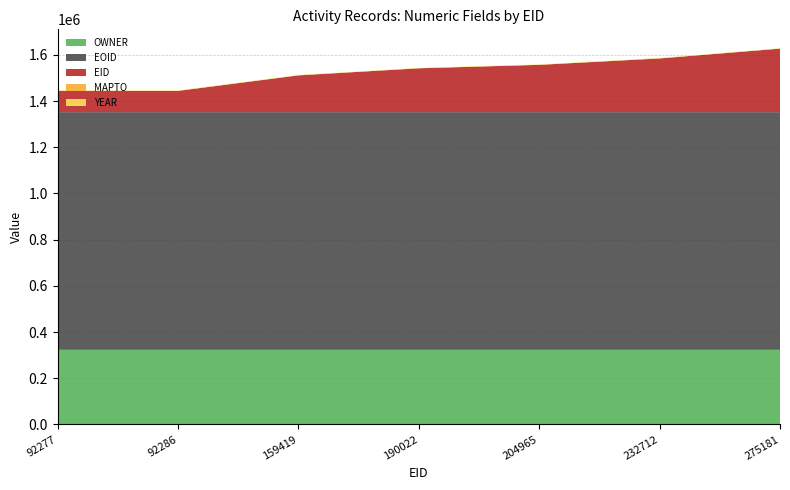

Reading left to right, transcribe all the data shown in this chart.

OWNER: 92277=323006	92286=323006	159419=323006	190022=323006	204965=323006	232712=323006	275181=323006
EOID: 92277=1029076	92286=1029077	159419=1029080	190022=1029082	204965=1029083	232712=1029084	275181=1029085
EID: 92277=92277	92286=92286	159419=159419	190022=190022	204965=204965	232712=232712	275181=275181
MAPTO: 92277=0	92286=0	159419=0	190022=0	204965=0	232712=0	275181=0
YEAR: 92277=2012	92286=2012	159419=2012	190022=2012	204965=2012	232712=2012	275181=2012